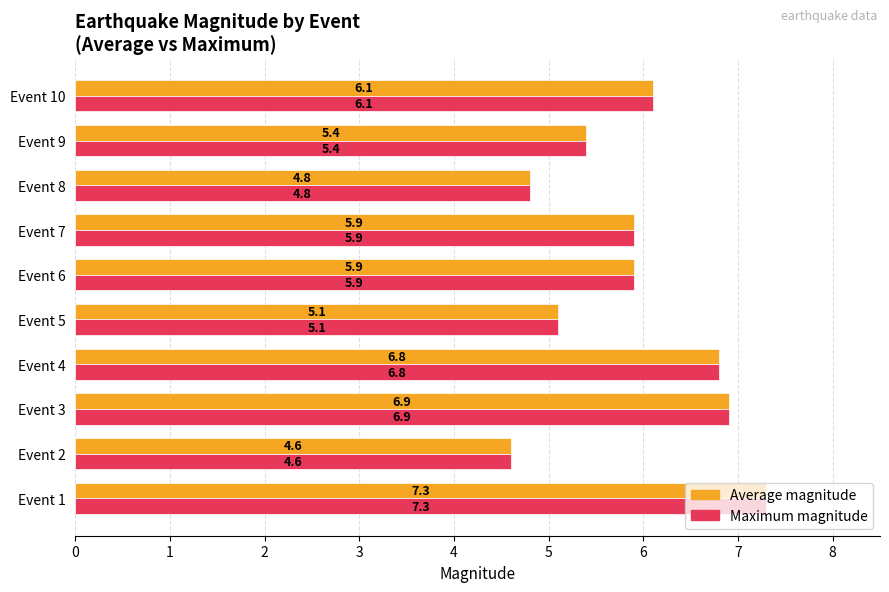

At how many categories does at least one series exceed 4?

10